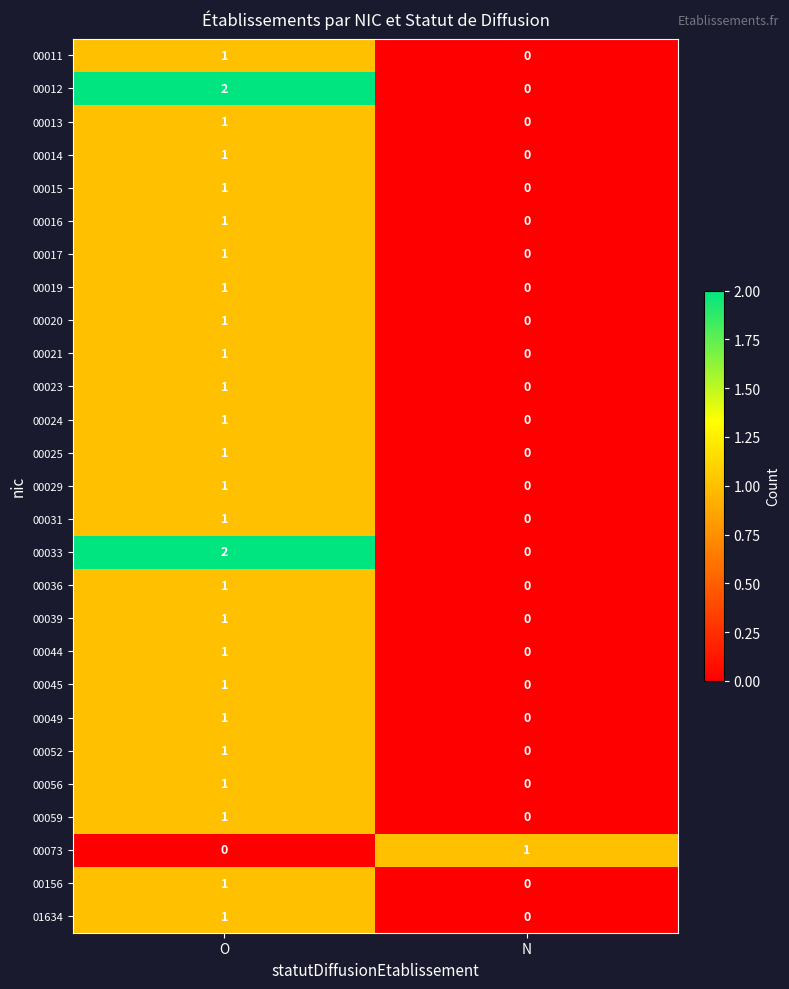

What is the difference between the highest and lowest values at O?

2